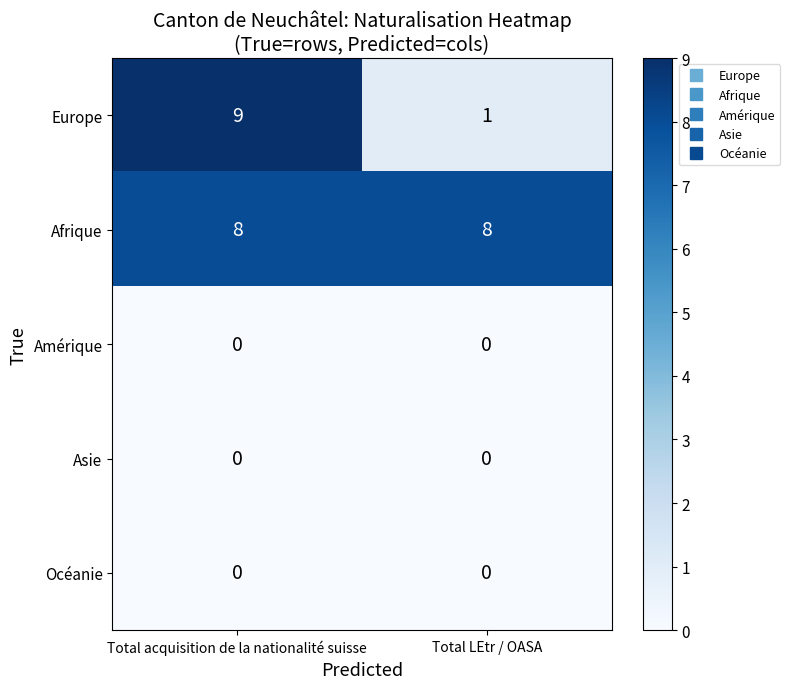

Reading right to left, transcribe all the data shown in this chart.

Europe: Total LEtr / OASA=1	Total acquisition de la nationalité suisse=9
Afrique: Total LEtr / OASA=8	Total acquisition de la nationalité suisse=8
Amérique: Total LEtr / OASA=0	Total acquisition de la nationalité suisse=0
Asie: Total LEtr / OASA=0	Total acquisition de la nationalité suisse=0
Océanie: Total LEtr / OASA=0	Total acquisition de la nationalité suisse=0